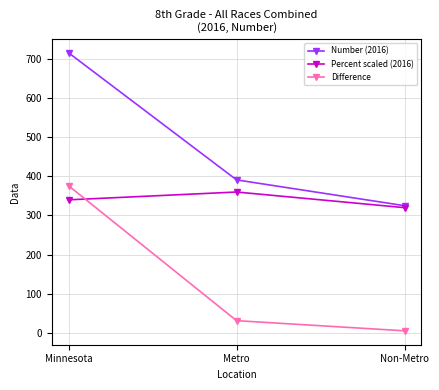

Is it true that Number (2016) equals 716 at Minnesota?

True